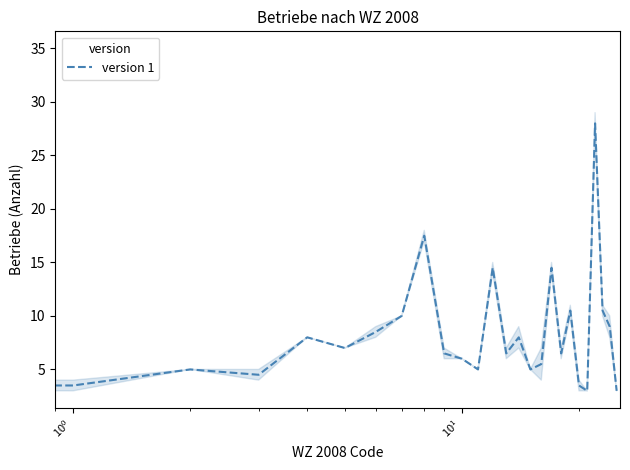

At which label is the value closest to 18?

8